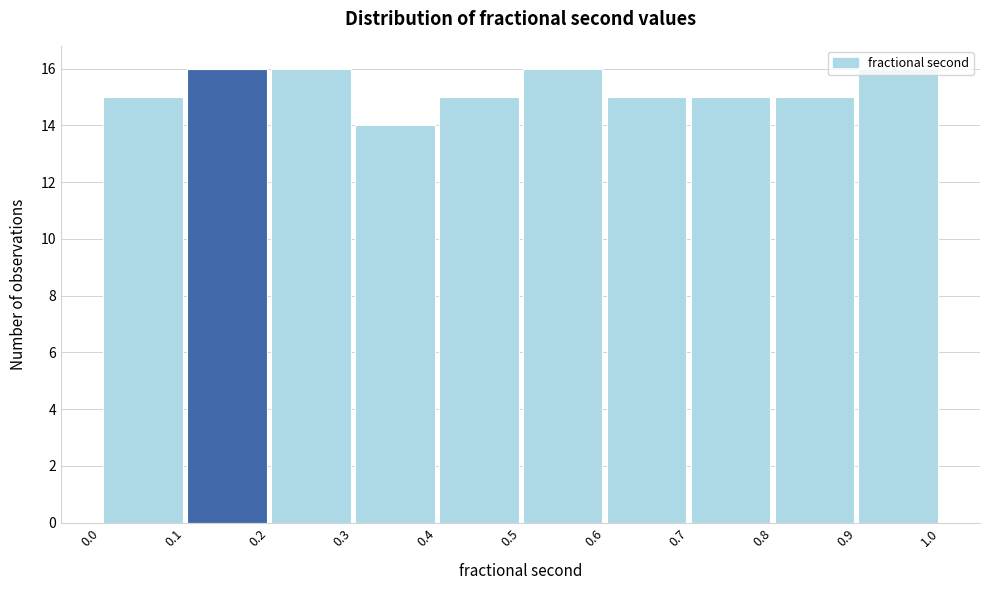

How tall is the bar that spans 0.4 to 0.5 on the x-axis? The values are not printed on the chart, so give them approximately, as read against the axis.

15